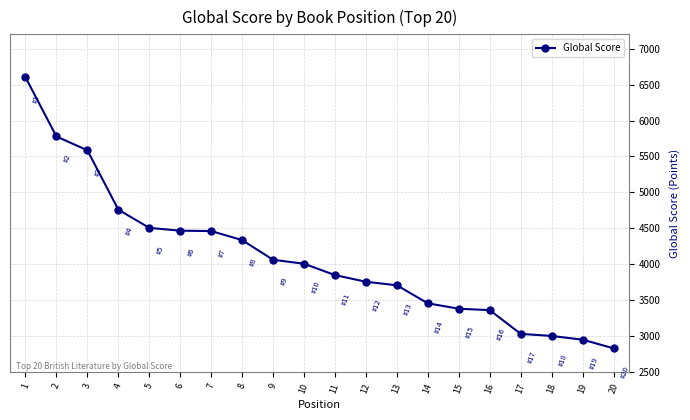

Approximately how many times larger is the value at 7 compared to 12?

1.2